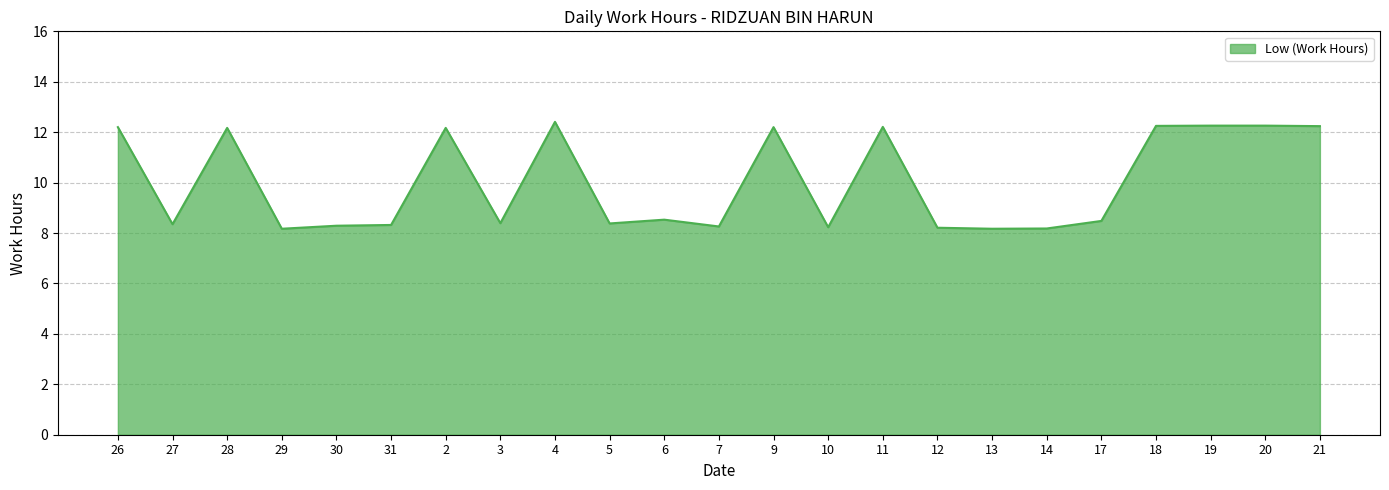

Read the value at 11.

12.2